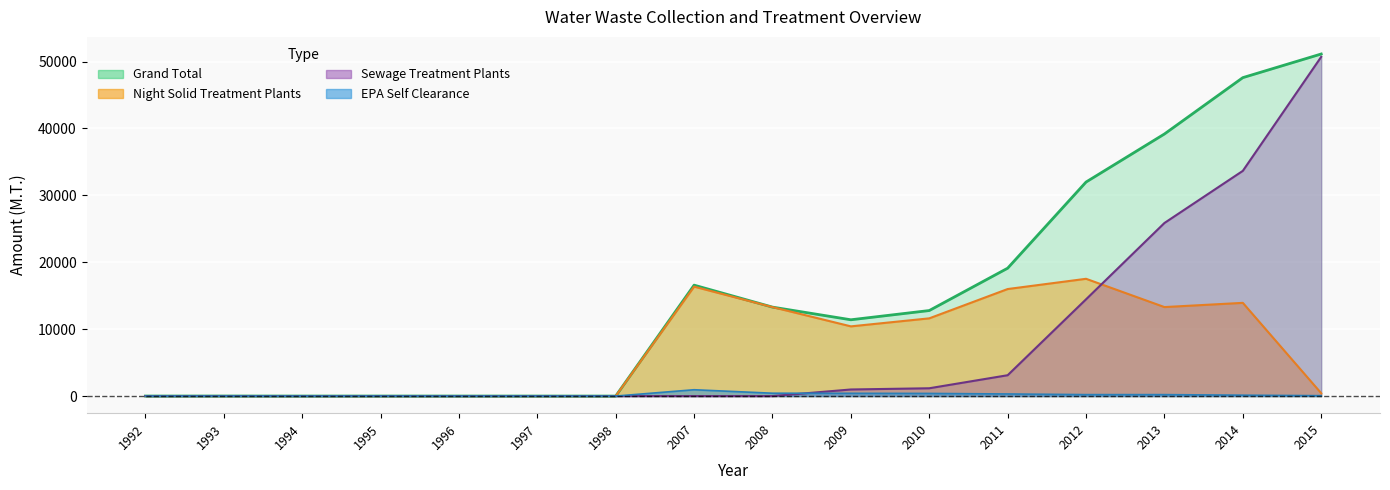

Is it true that EPA Self Clearance equals 0.0 at 1996?

True